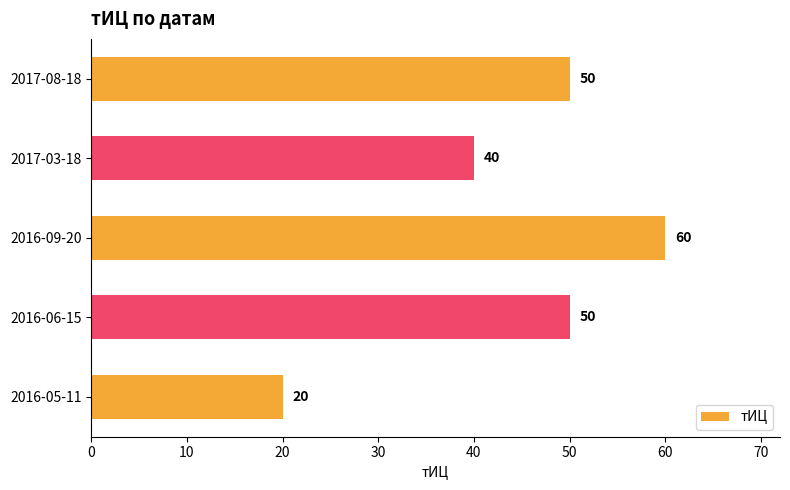

What is the change in value from 2017-08-18 to 2017-03-18?

-10